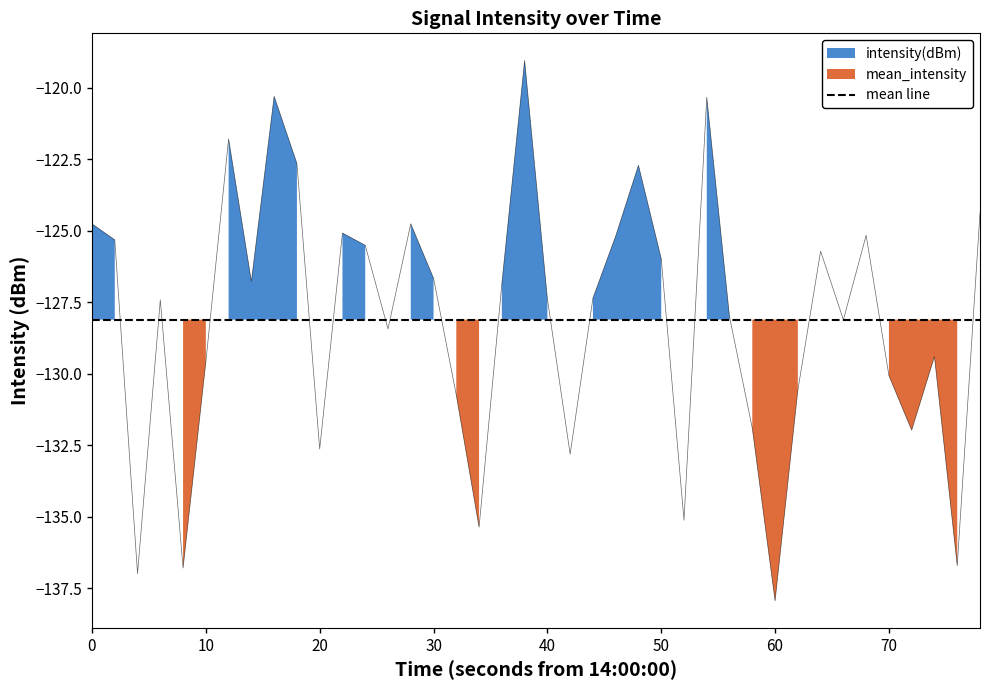

The chart shows a value of -229.5 at 17. True or false?

False